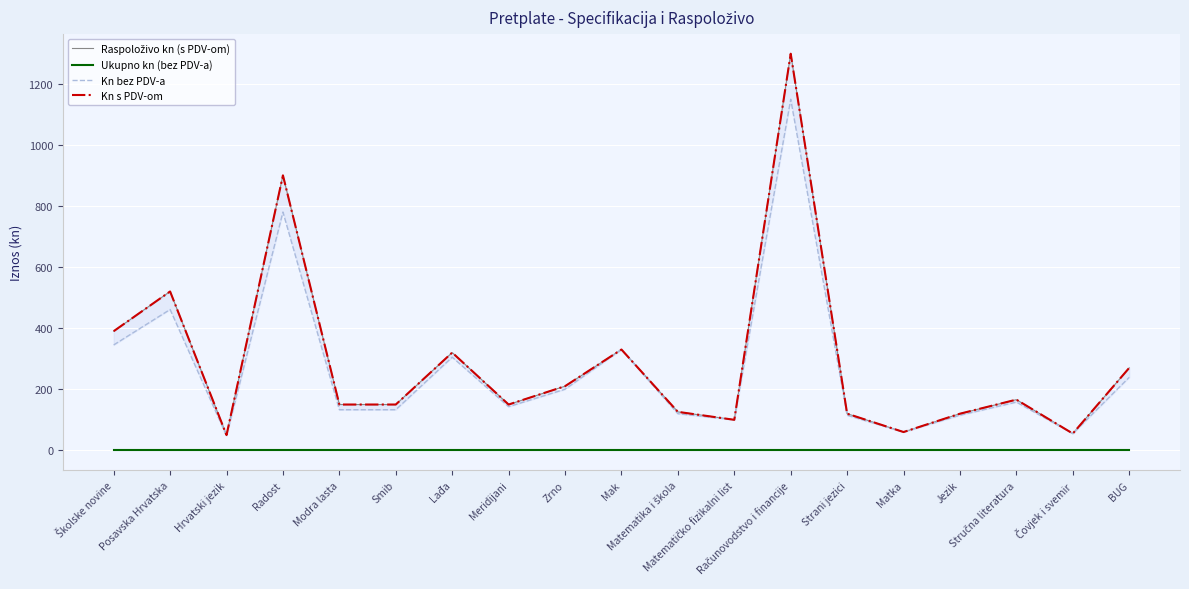

List the labels in order of Ukupno kn (bez PDV-a) value, largest first.

Školske novine, Posavska Hrvatska, Hrvatski jezik, Radost, Modra lasta, Smib, Lađa, Meridijani, Zrno, Mak, Matematika i škola, Matematičko fizikalni list, Računovodstvo i financije, Strani jezici, Matka, Jezik, Stručna literatura, Čovjek i svemir, BUG